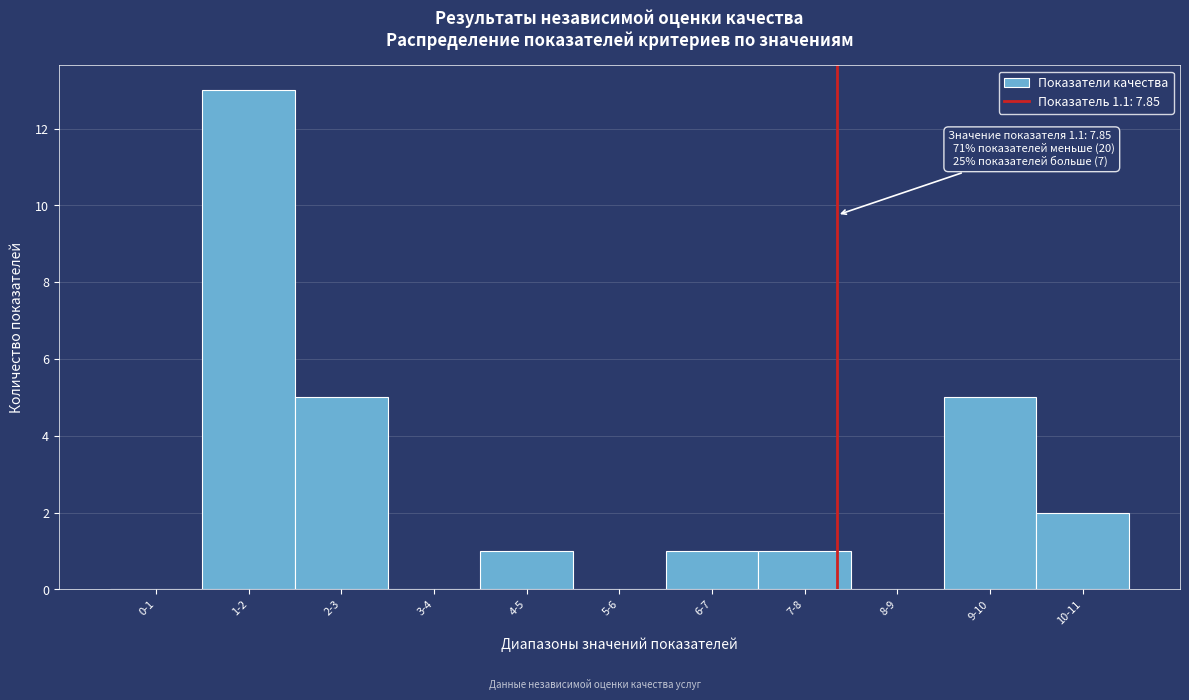

Reading left to right, extract all data points from this chart.

0-1=0	1-2=13	2-3=5	3-4=0	4-5=1	5-6=0	6-7=1	7-8=1	8-9=0	9-10=5	10-11=2